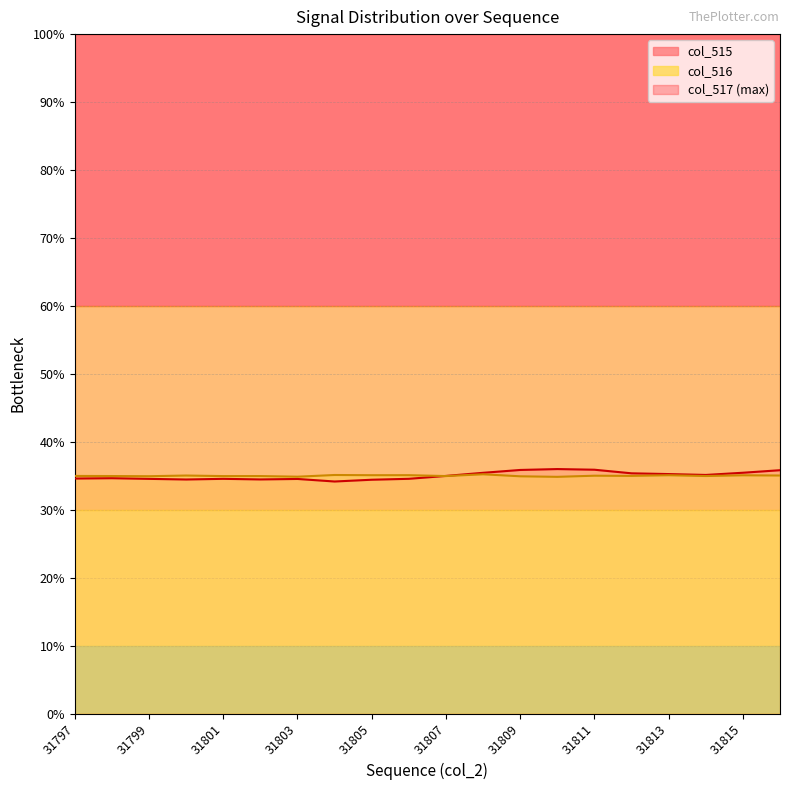

True or false: col_516 has a value of 46.2 at 31800.

False